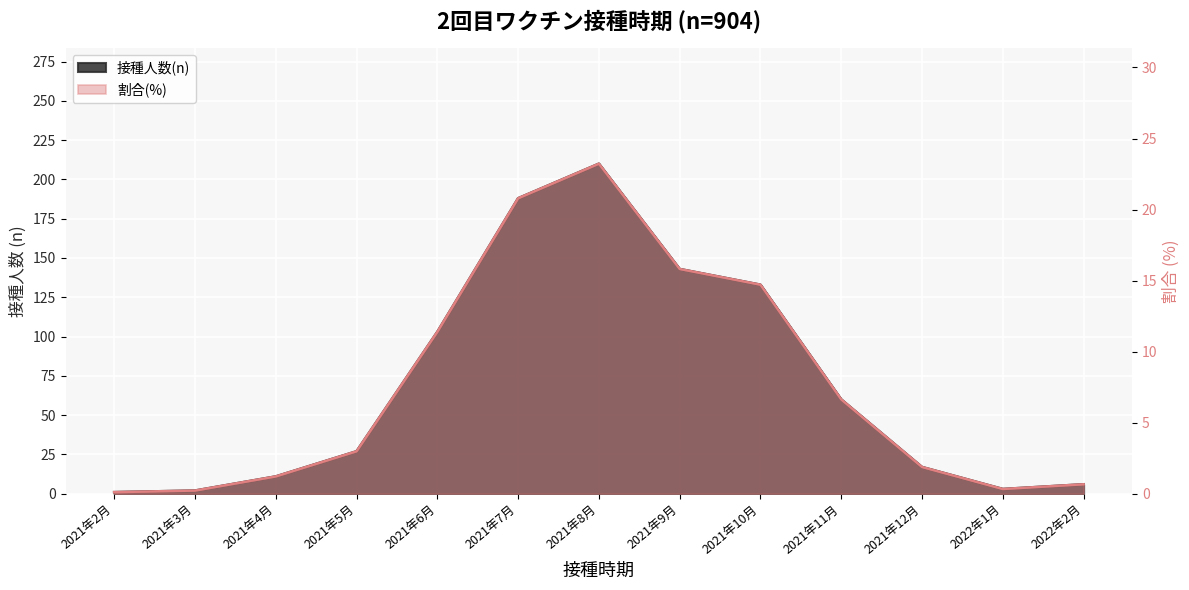

Which category has the lowest value in the 接種人数(n) series?

2021年2月